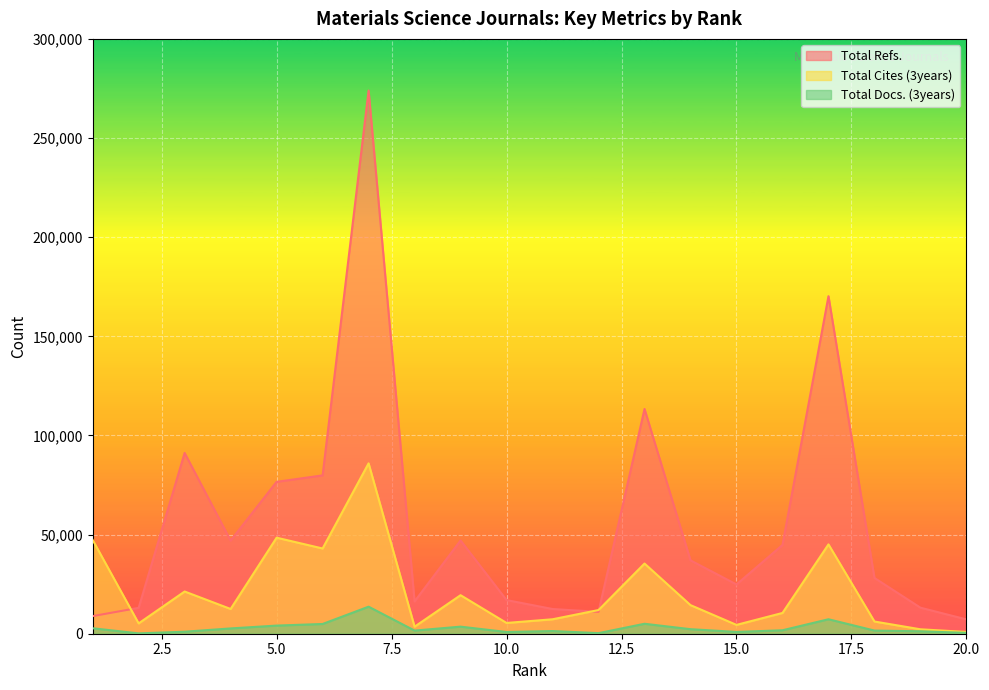

How many data points in Total Cites (3years) are less than 12479?

10